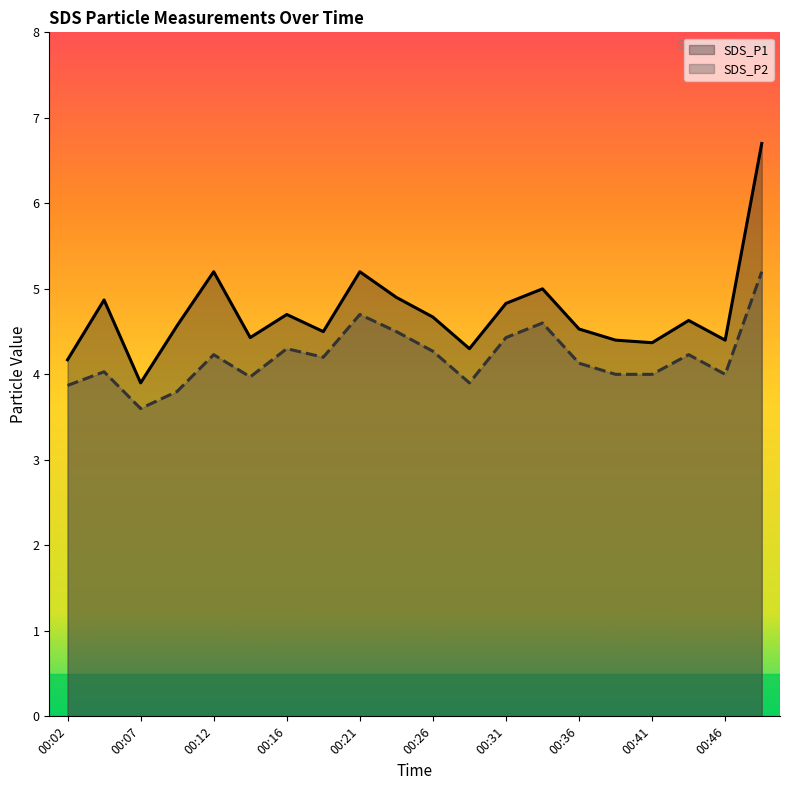

True or false: SDS_P2 and SDS_P1 intersect in this chart.

False